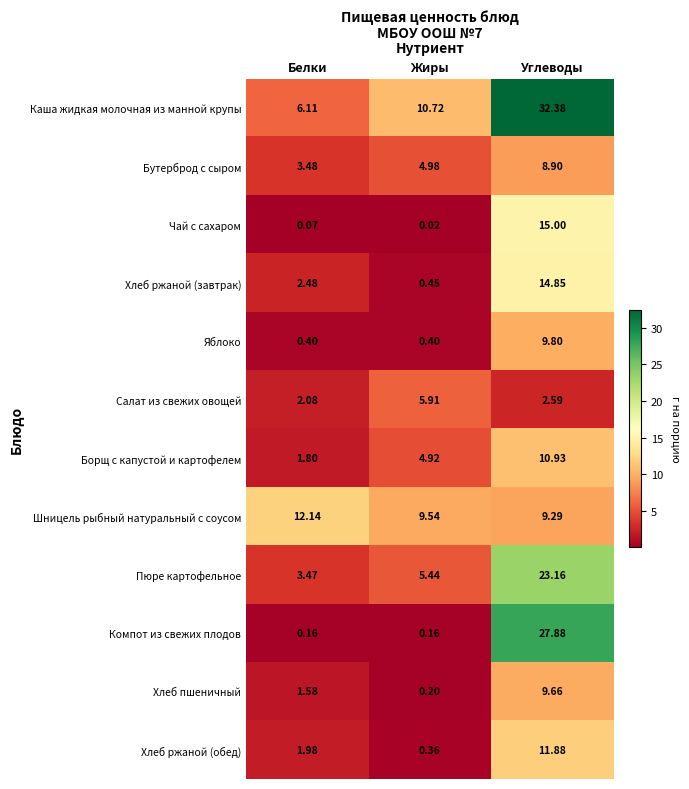

At which label does Каша жидкая молочная из манной крупы reach its minimum?

Белки